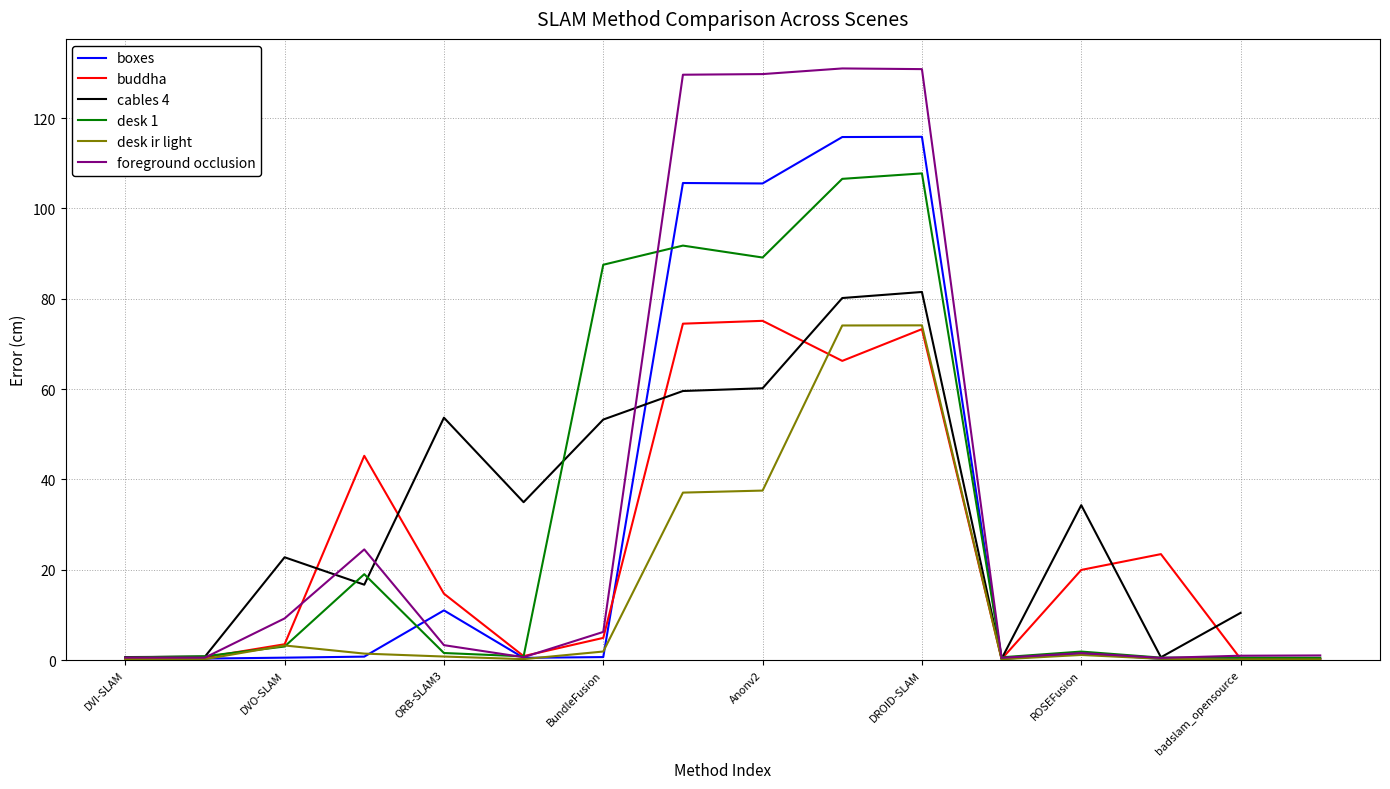

Which series has the largest range (max minus min)?

foreground occlusion